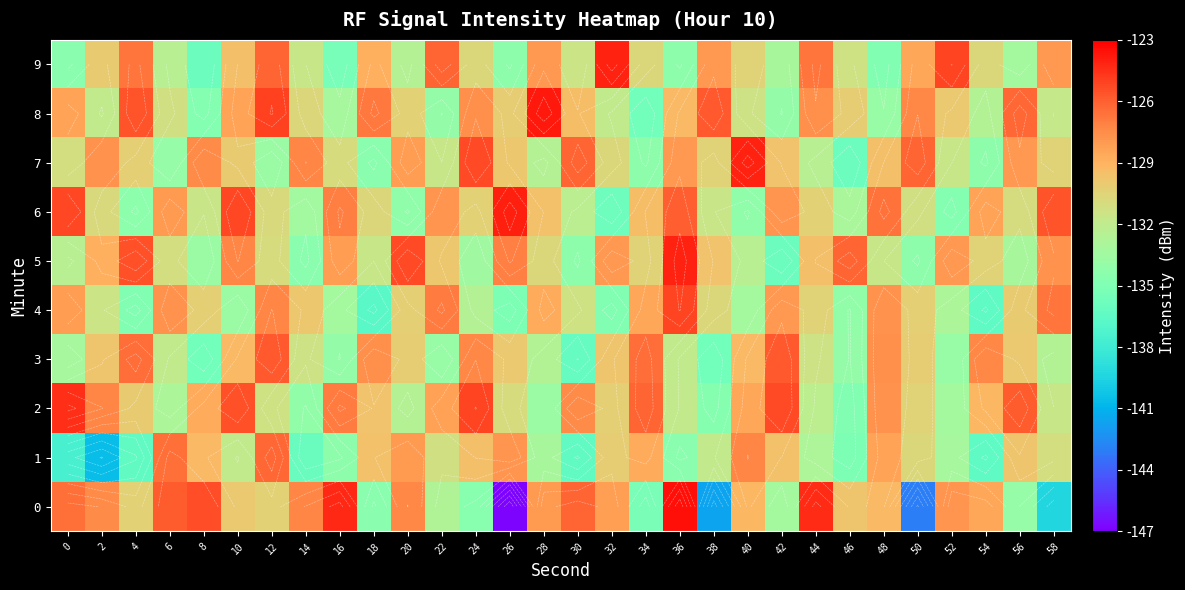

At how many categories does at least one series exceed -130?

30